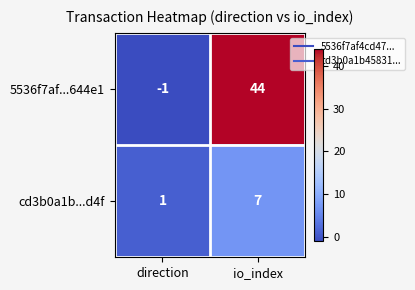

Which category has the highest value across all series?

io_index